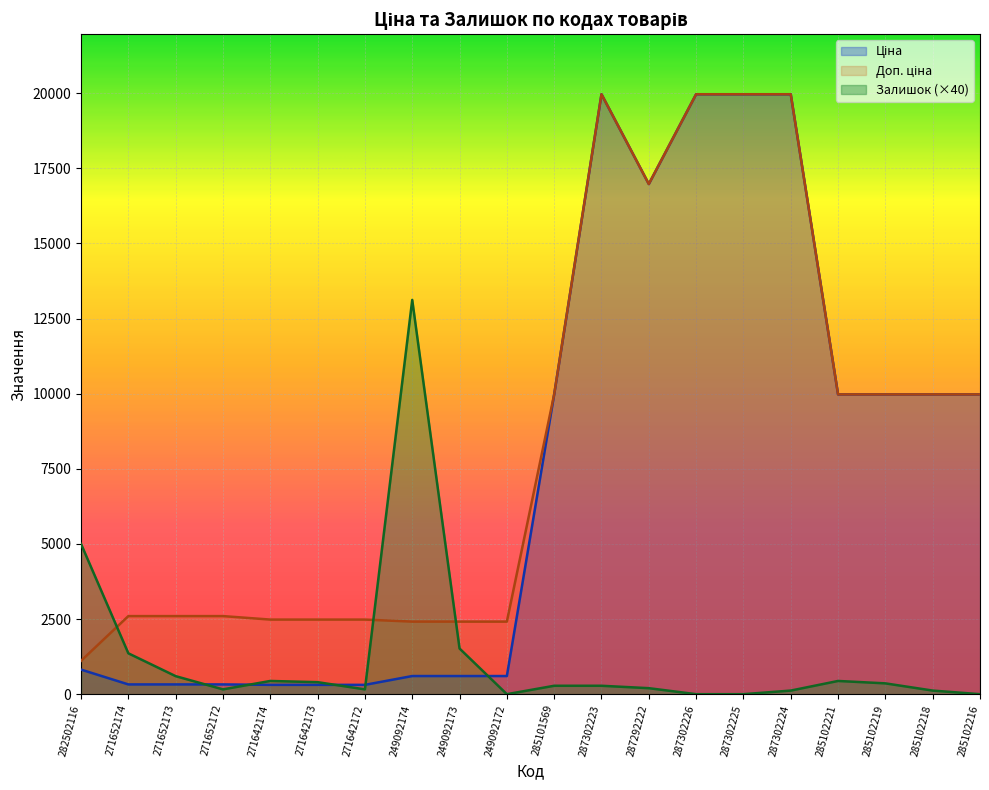

What is the sum of the Ціна values at 282502116 and 271642172?

1128.8